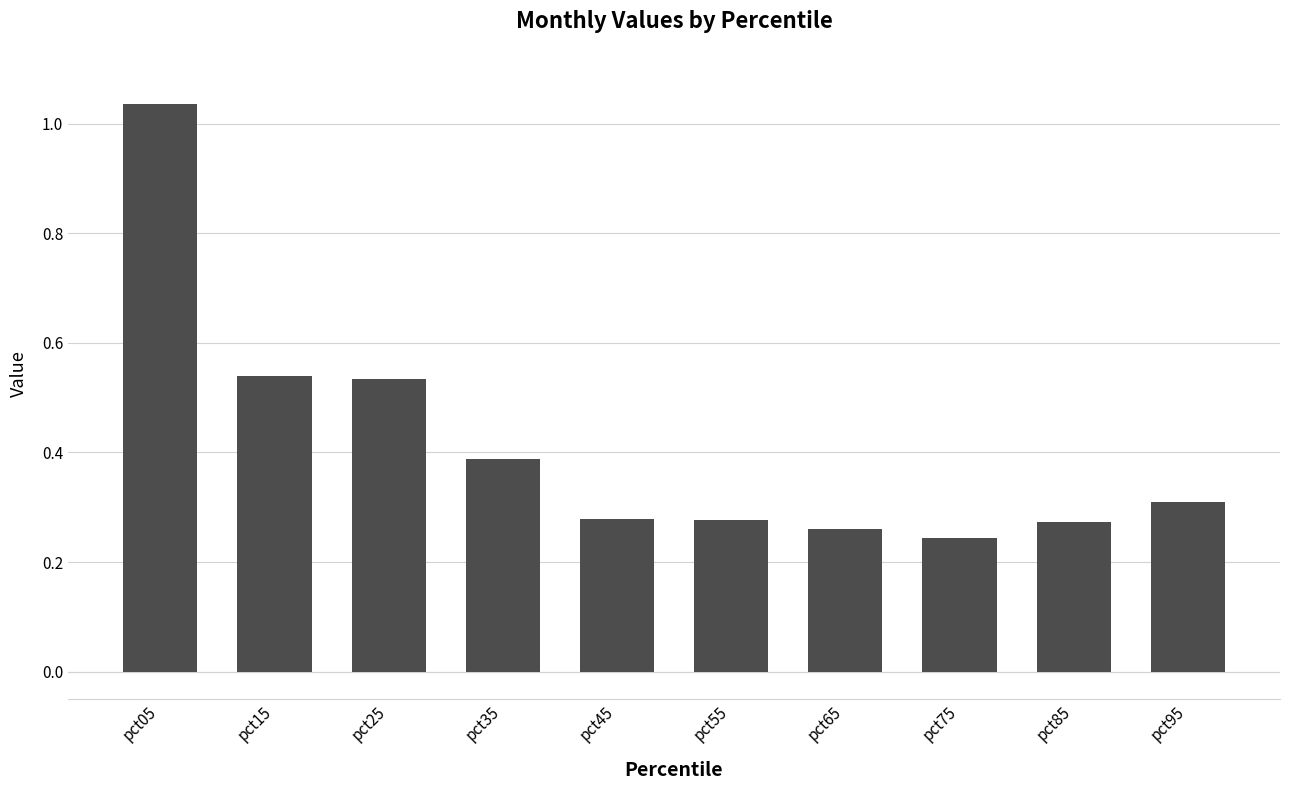

What is the change in value from pct05 to pct25?

-0.5